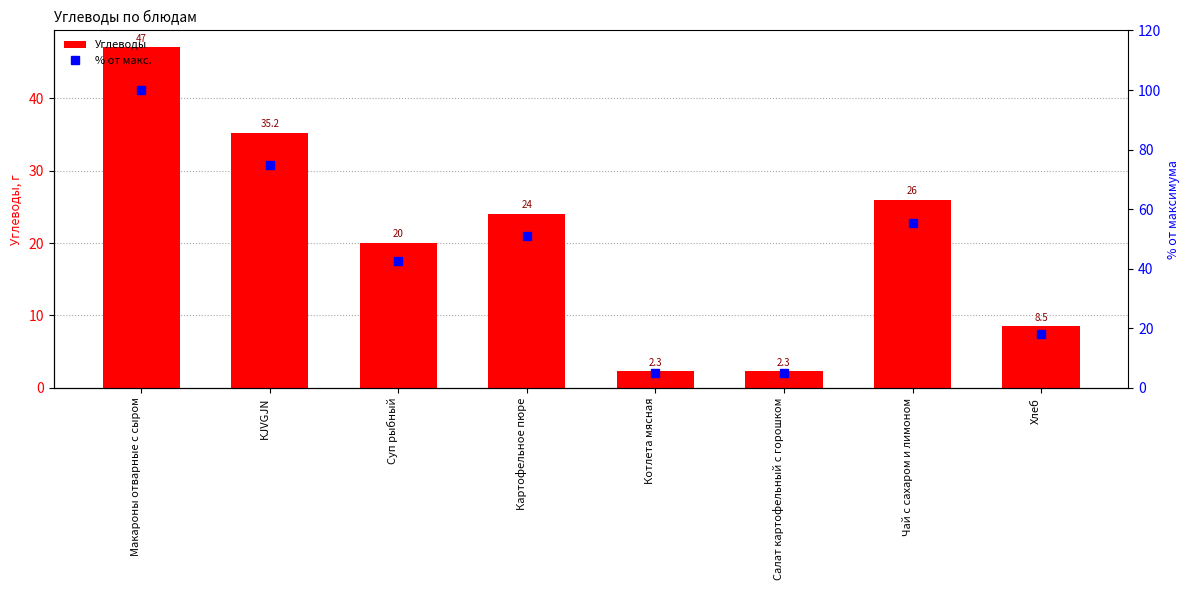

Which series changed the most between Макароны отварные с сыром and Хлеб?

% от макс.